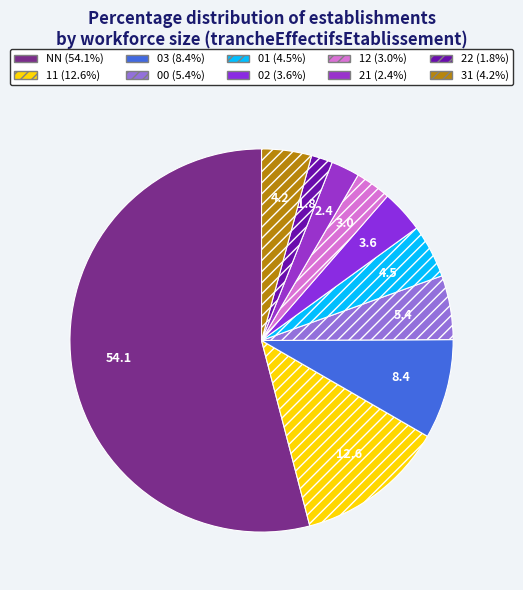

What is the majority slice?

NN